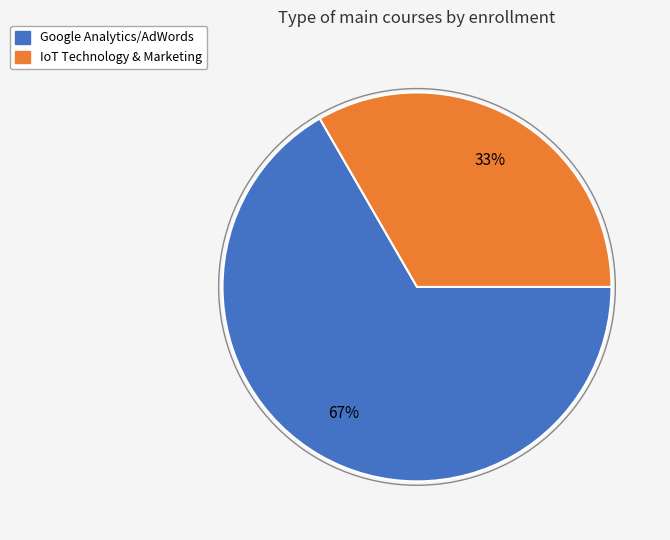

Count the number of slices in the pie.

2